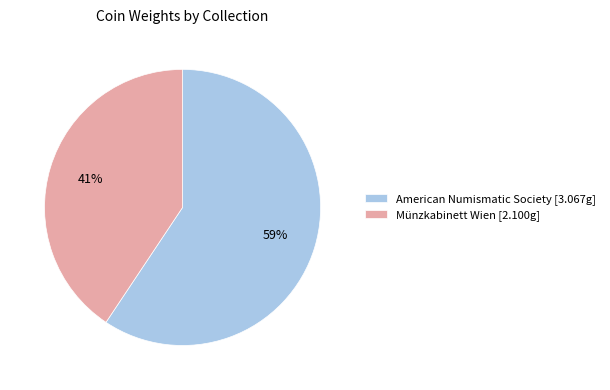

Is there a majority slice in this chart?

Yes